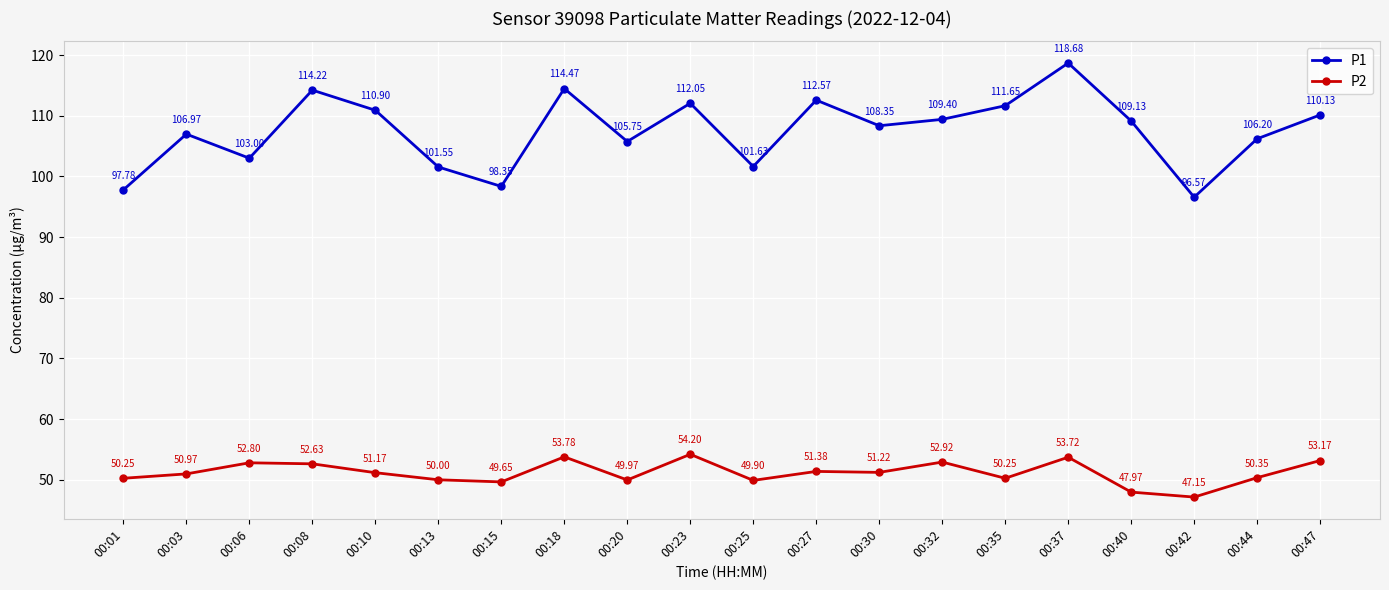

At how many categories does at least one series exceed 56?

20